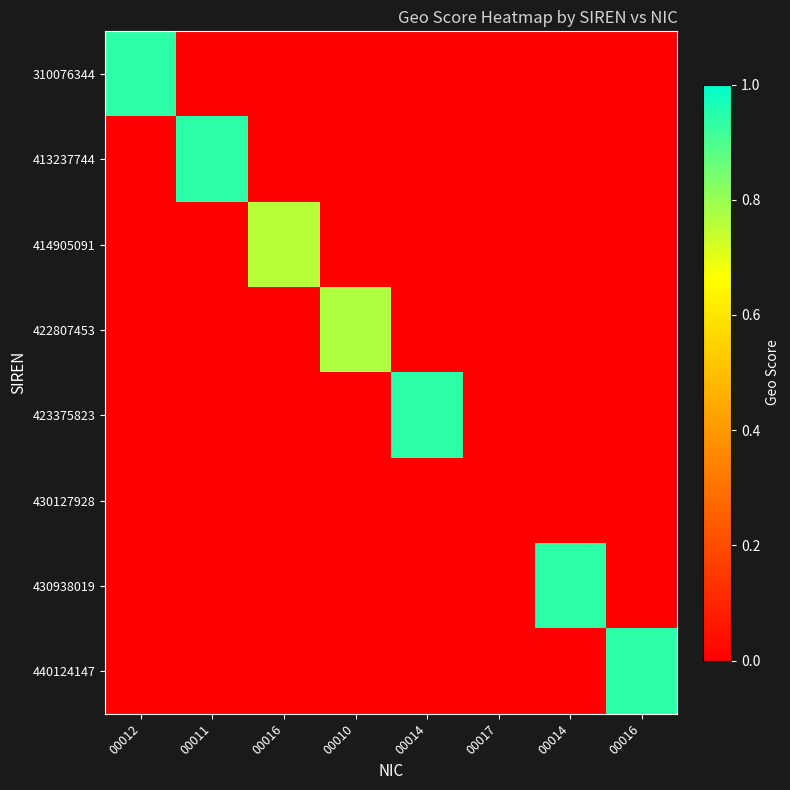

At 00012, list the series in order from smallest to largest.

413237744, 414905091, 422807453, 423375823, 430127928, 430938019, 440124147, 310076344